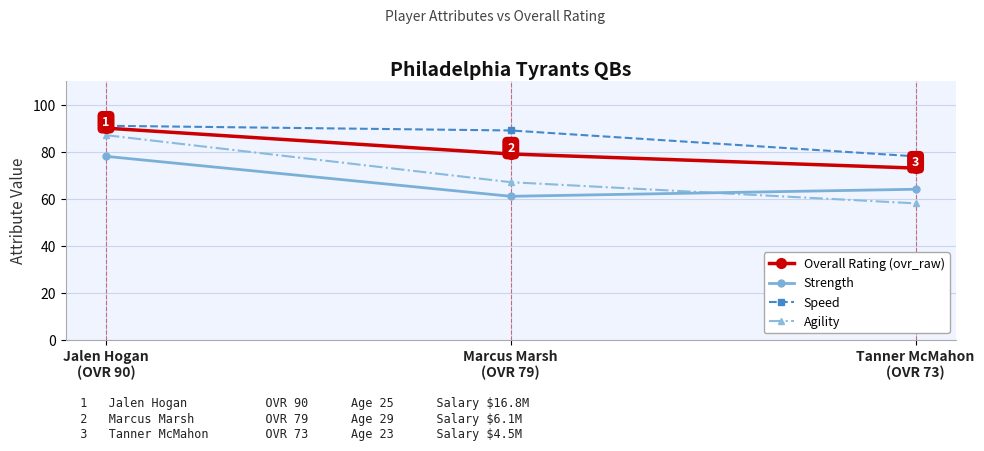

List the series in order of their peak value, highest first.

Speed, Overall Rating (ovr_raw), Agility, Strength